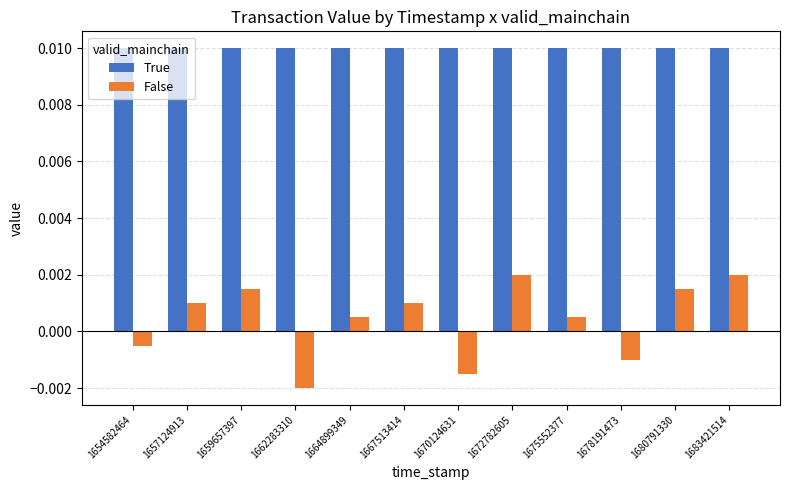

Which series has the widest spread of values?

False